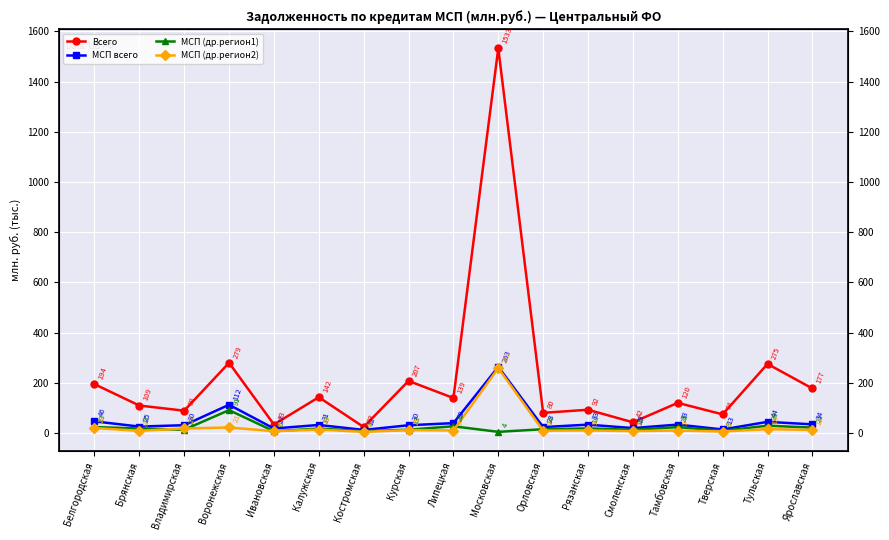

Where is the first local maximum for МСП (др.регион1)?

Воронежская